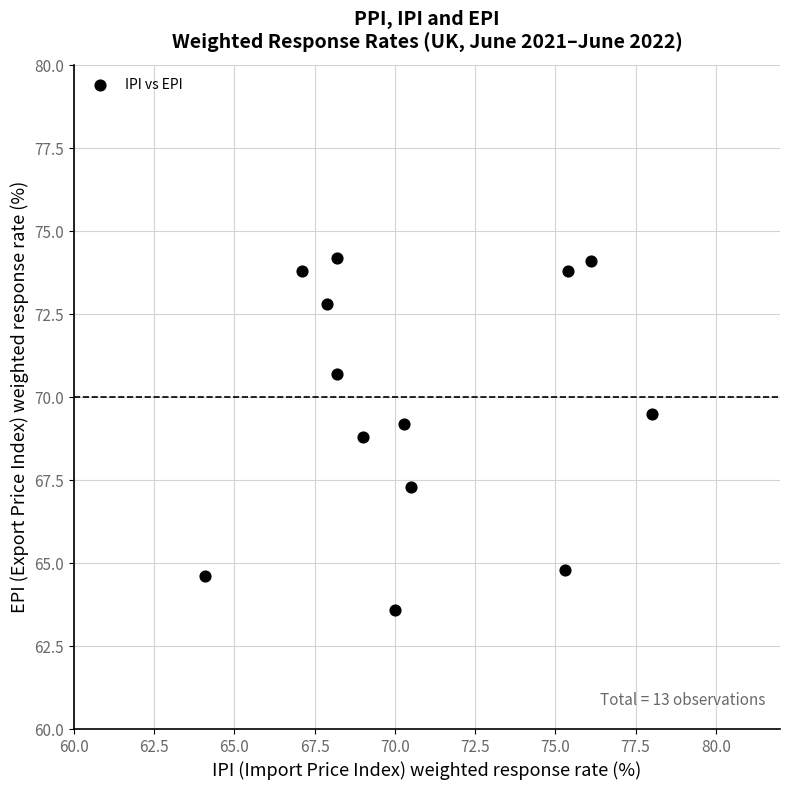

What is the range of Y values (max minus min)?

10.6